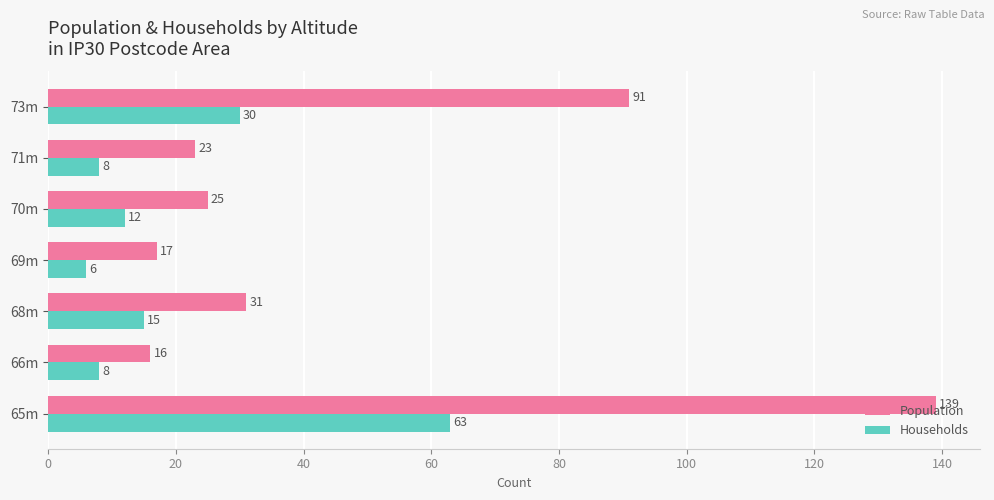

What is the average value of the Households series?

20